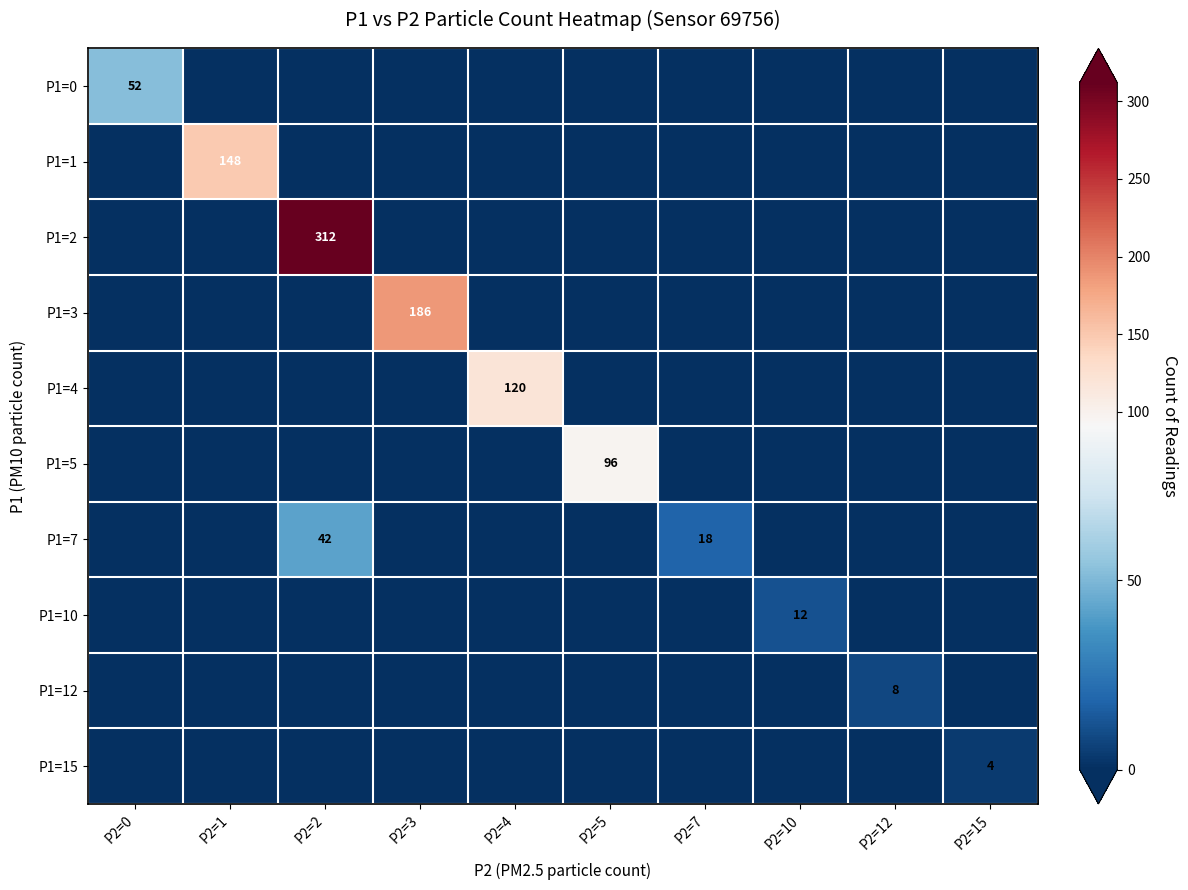

Is it true that P1=0 equals 93 at P2=0?

False